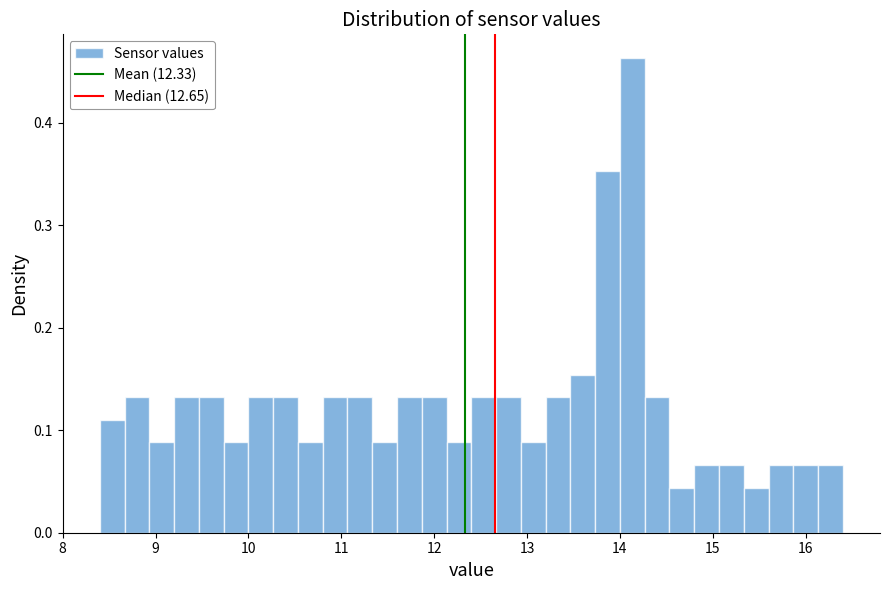

Around what value on the x-axis is the tallest bar? Give the approximate position of its centre, as read against the axis.

14.1